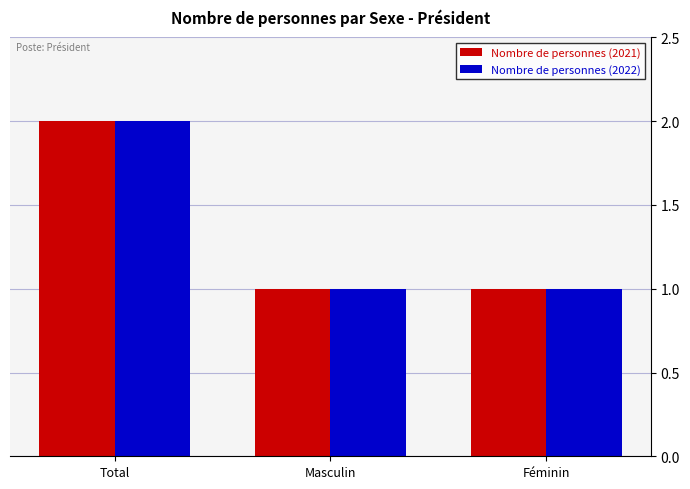

Which category has the highest value in the Nombre de personnes (2022) series?

Total